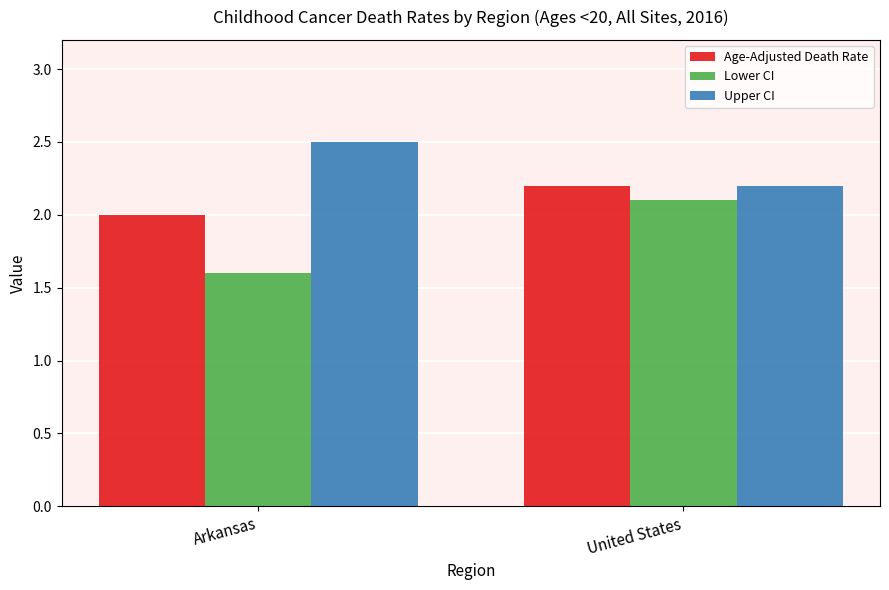

What is the value of the Upper CI bar at the 1st from the left?

2.5